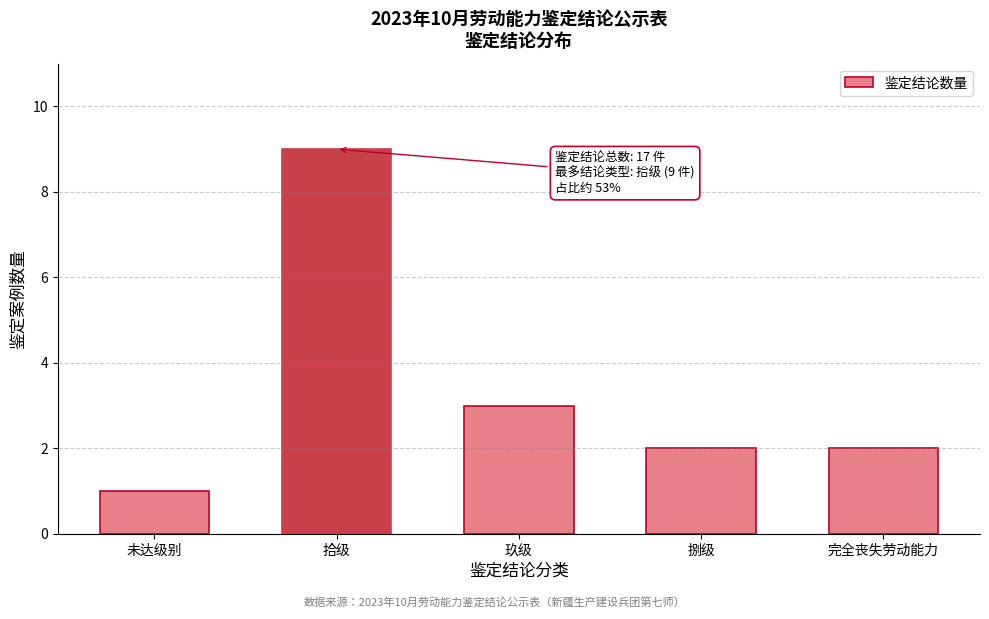

Reading left to right, extract all data points from this chart.

1	9	3	2	2